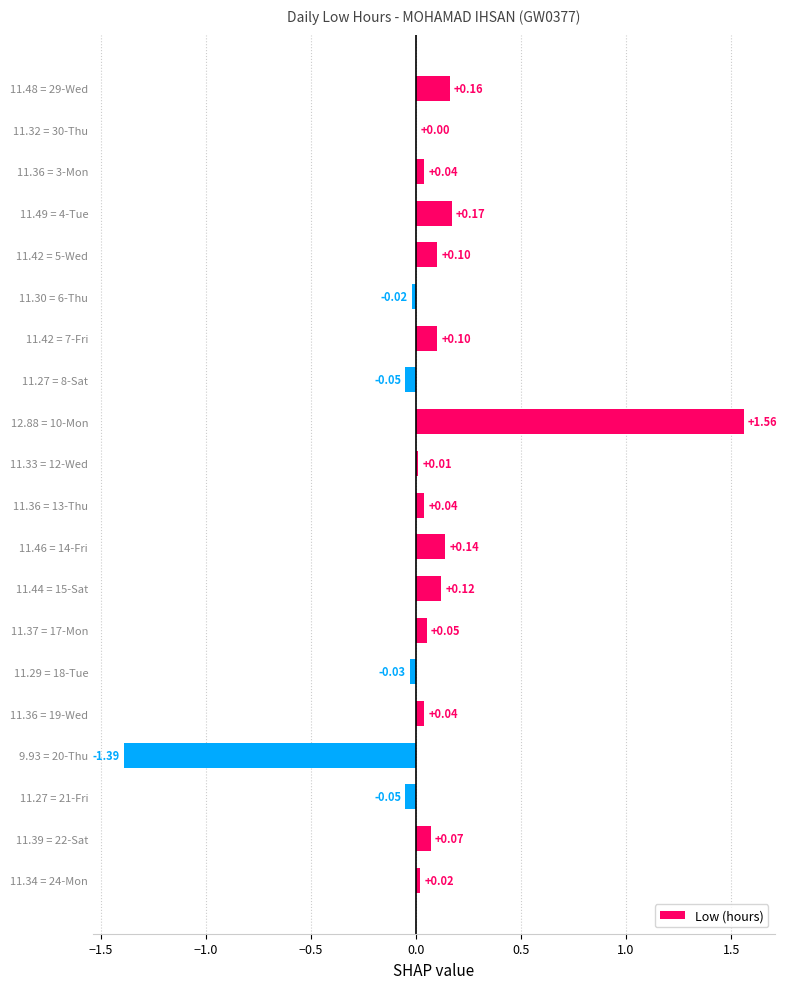

What is the change in value from 11.27 = 8-Sat to 11.37 = 17-Mon?

+0.1